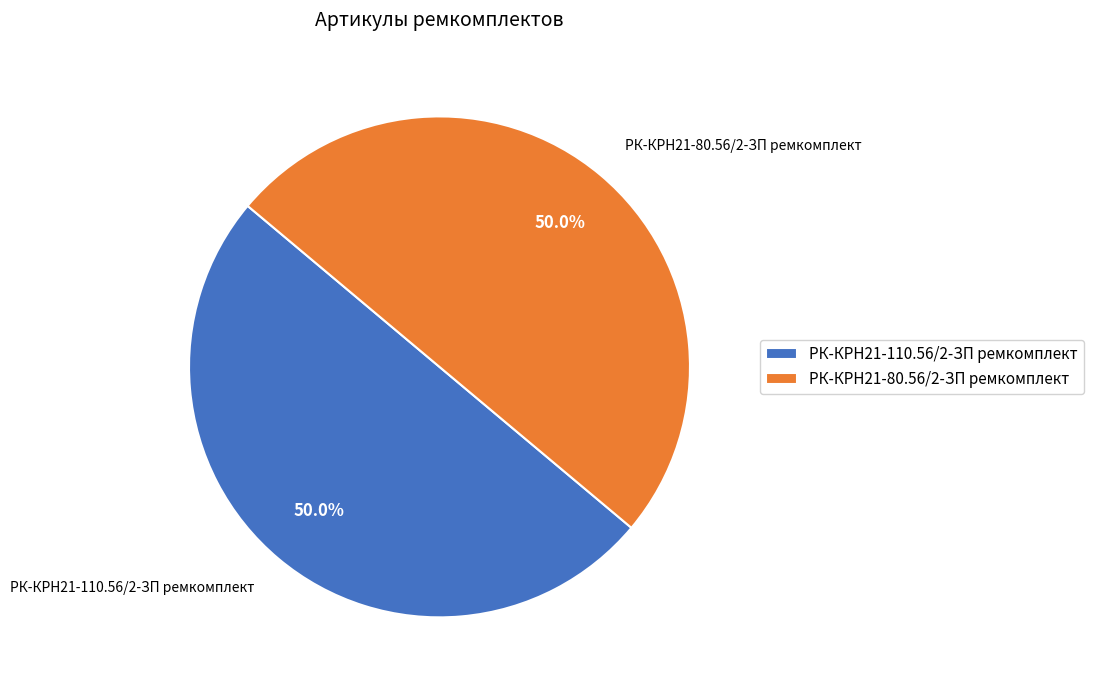

What is the ratio of the value at РК-КРН21-80.56/2-ЗП ремкомплект to the value at РК-КРН21-110.56/2-ЗП ремкомплект?

1.0